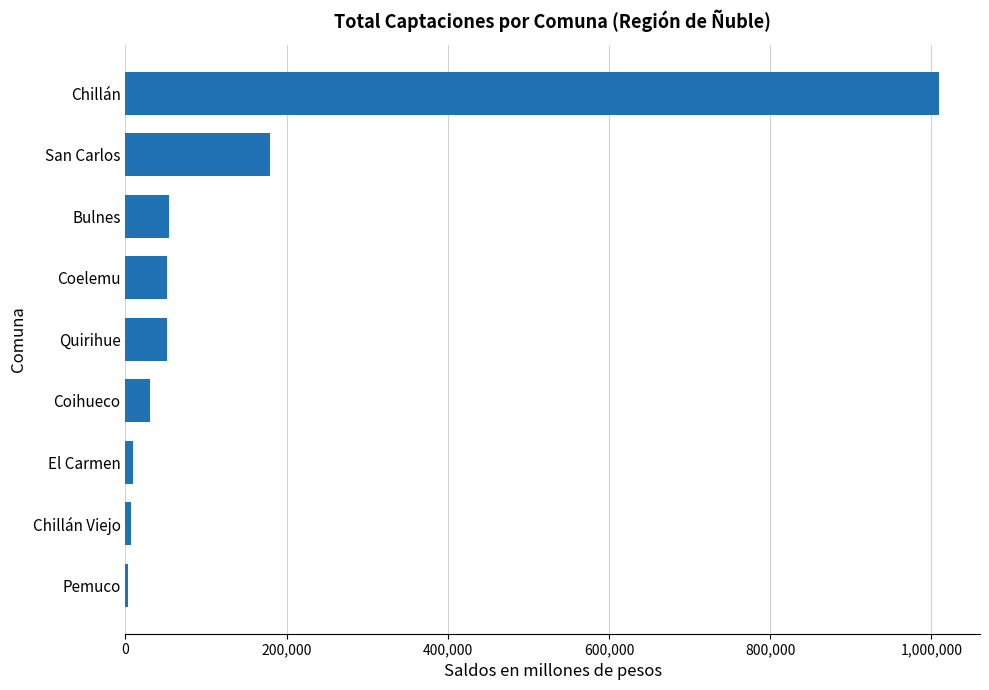

Does the chart contain stacked bars?

No